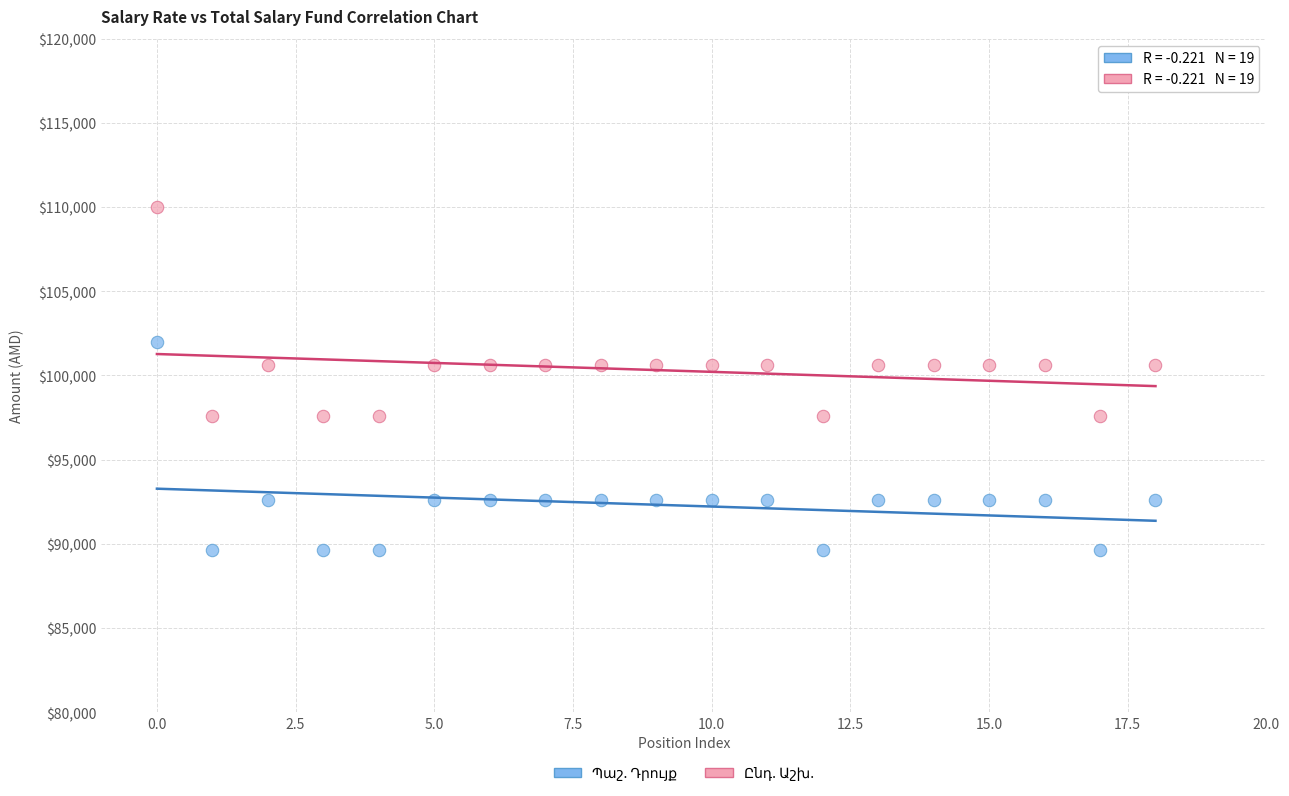

Across all data points, what is the range of Y values (max minus min)?

20389